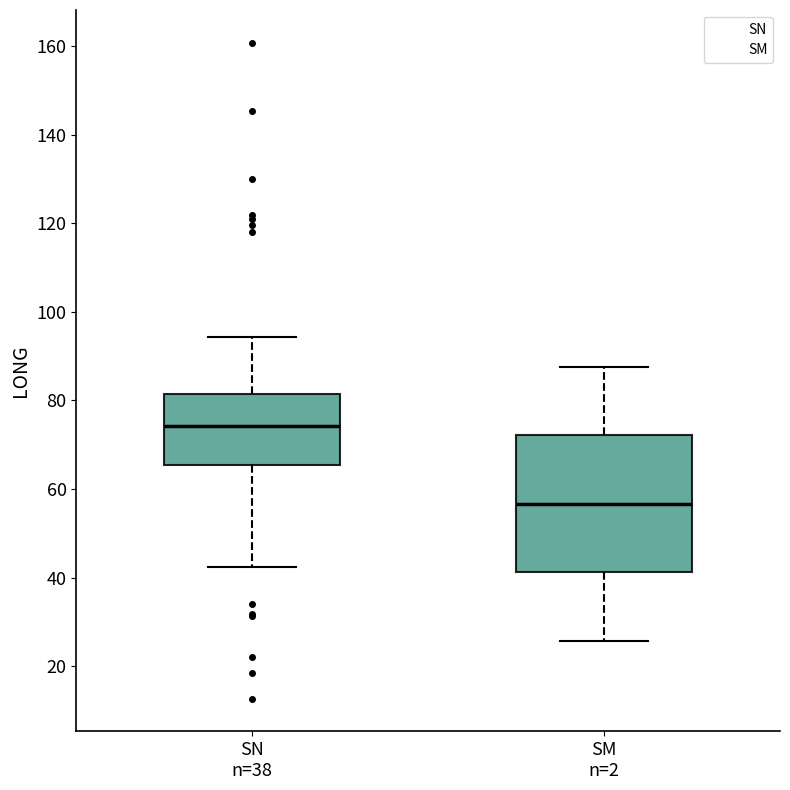

Comparing the boxes themselves (not the whiskers), which one is the tallest?

SM n=2